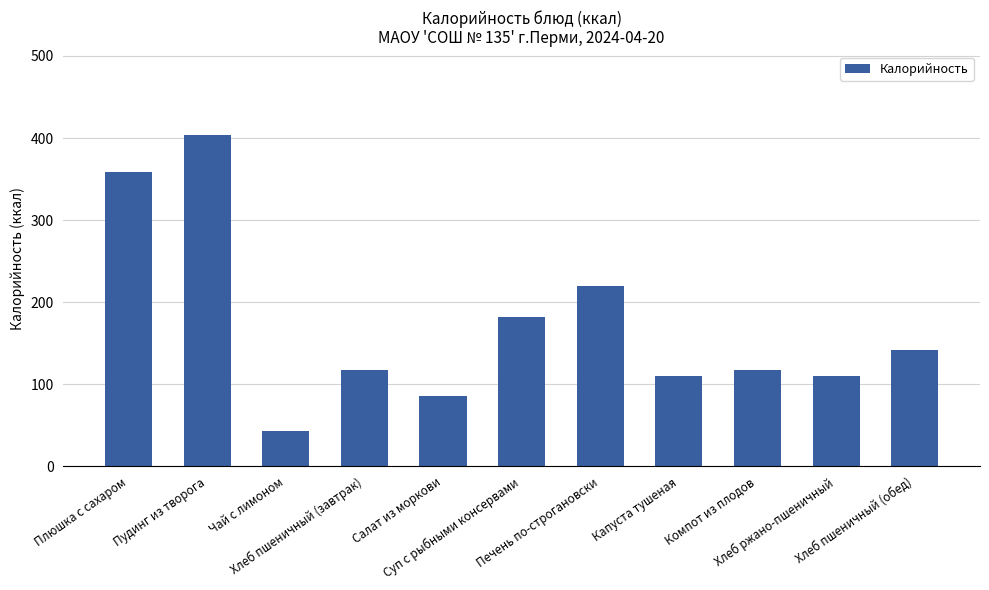

At which label is the value closest to 223?

Печень по-строгановски